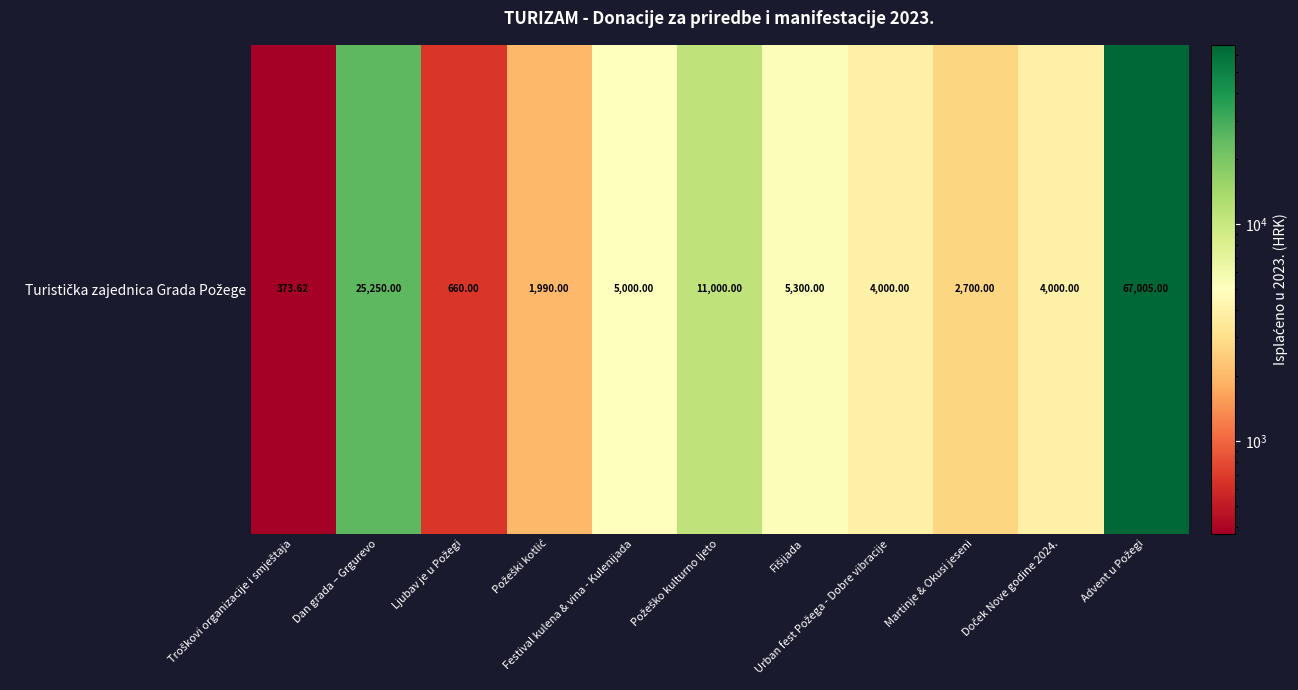

Approximately how many times larger is the value at Požeško kulturno ljeto compared to Urban fest Požega - Dobre vibracije?

2.8